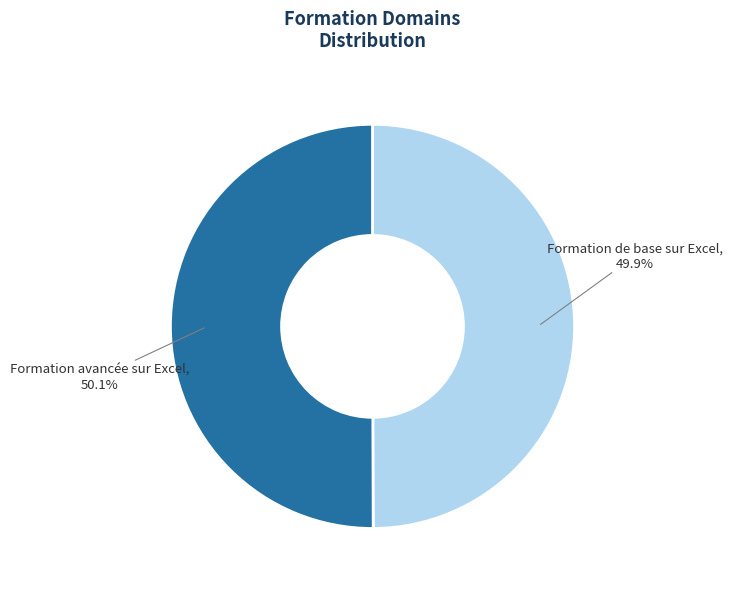

What is the ratio of the value at Formation de base sur Excel to the value at Formation avancée sur Excel?

1.0